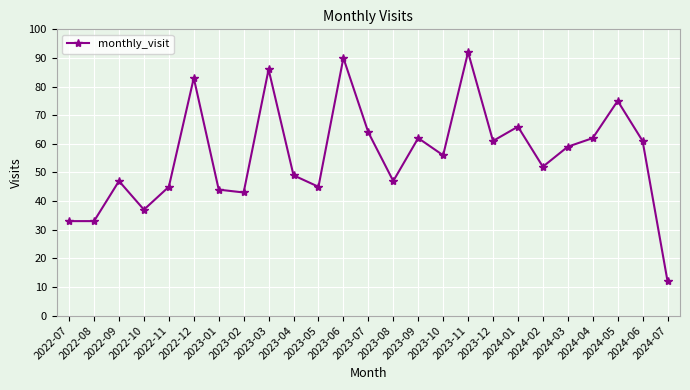

True or false: there are more than 1 points higher than both neighbors.

True